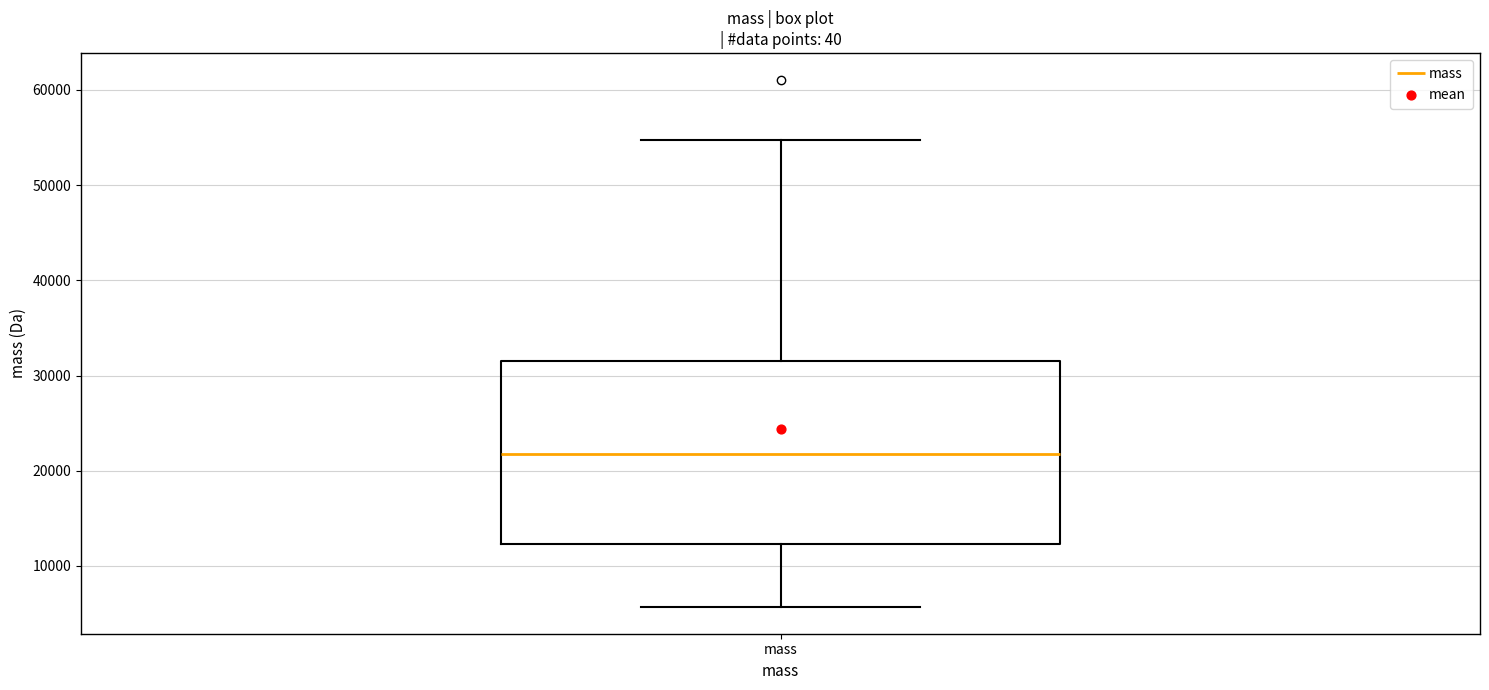

Read this box plot against the y-axis: the position of the median line, the range covered by the box, and the ends of both whiskers. The values are not printed on the chart, so give them approximately, as read against the axis.

median 22000, box 12000 to 32000, whiskers 6000 to 55000